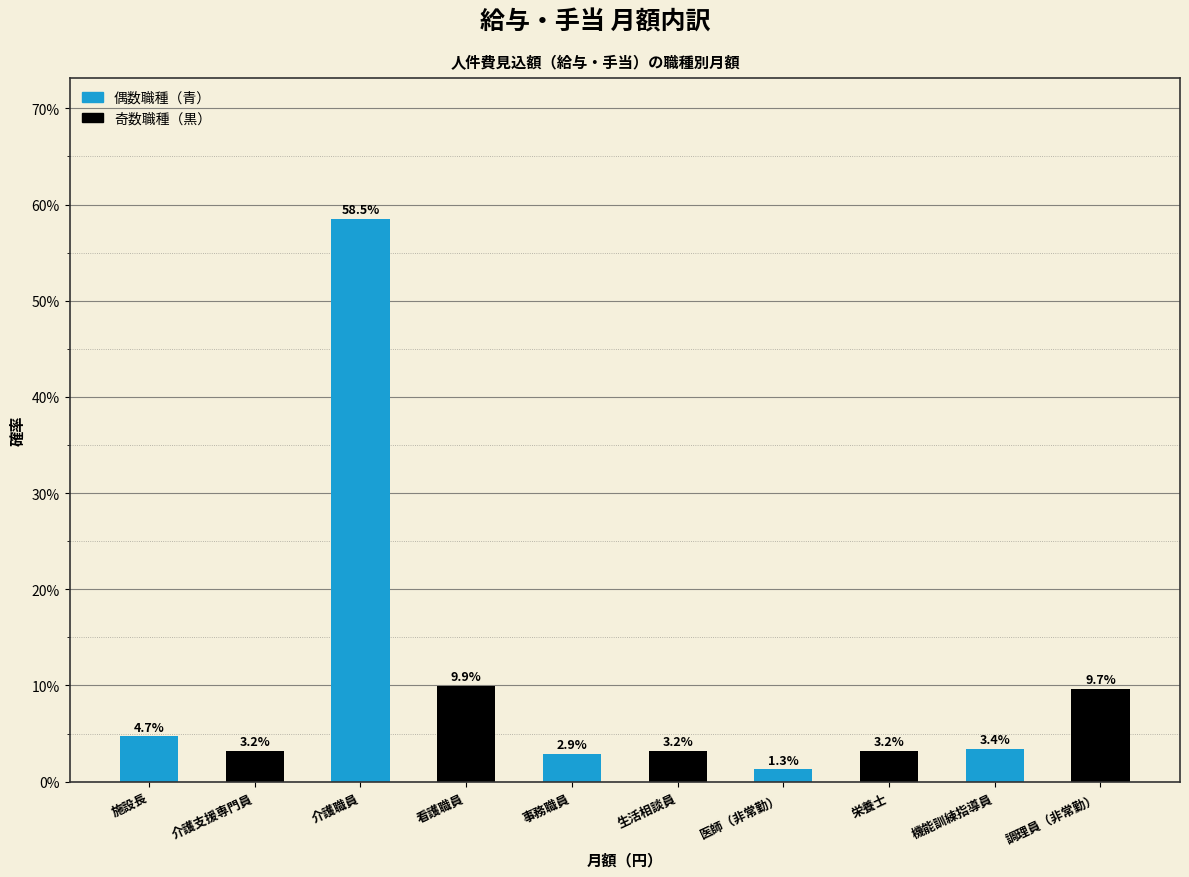

Reading left to right, transcribe all the data shown in this chart.

施設長=4.7	介護支援専門員=3.2	介護職員=58.5	看護職員=9.9	事務職員=2.9	生活相談員=3.2	医師（非常勤）=1.3	栄養士=3.2	機能訓練指導員=3.4	調理員（非常勤）=9.7